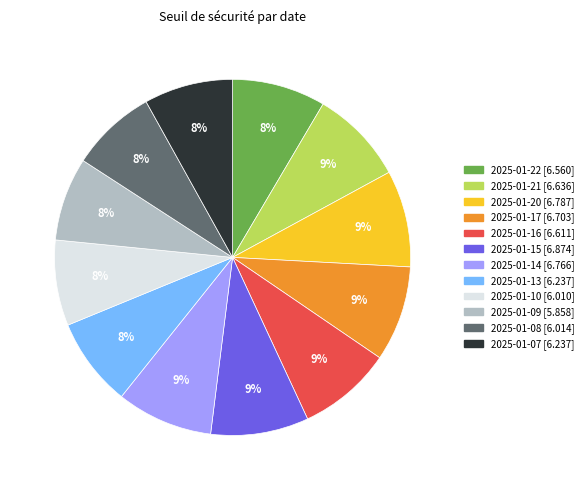

Does any single category account for the majority?

No